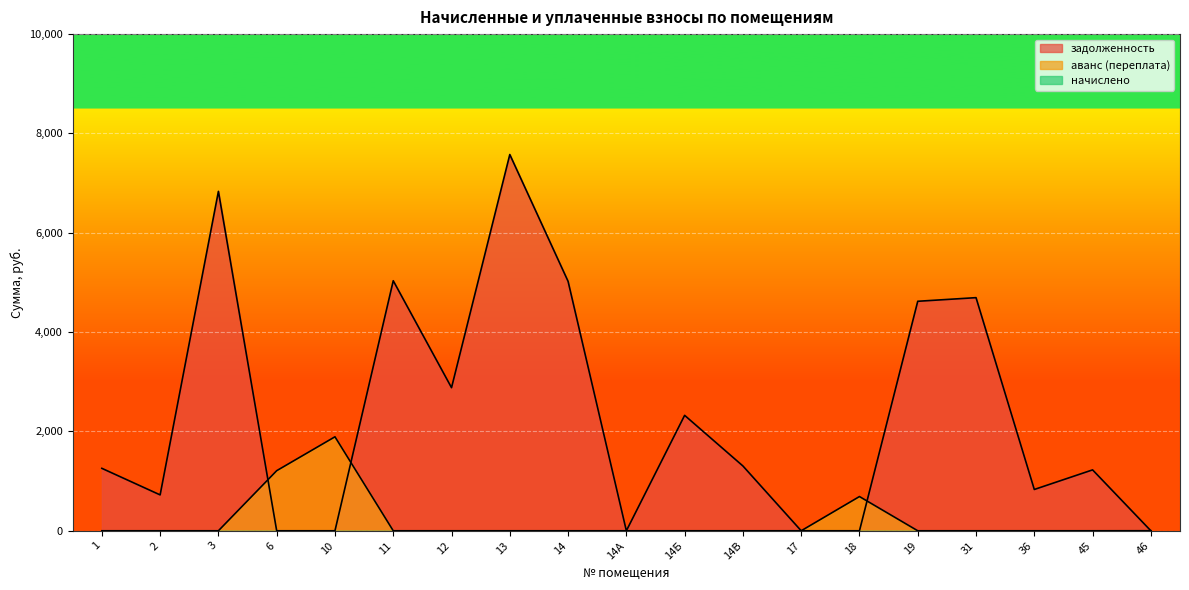

Rank the series by their maximum value, from highest to lowest.

задолженность, аванс (переплата)